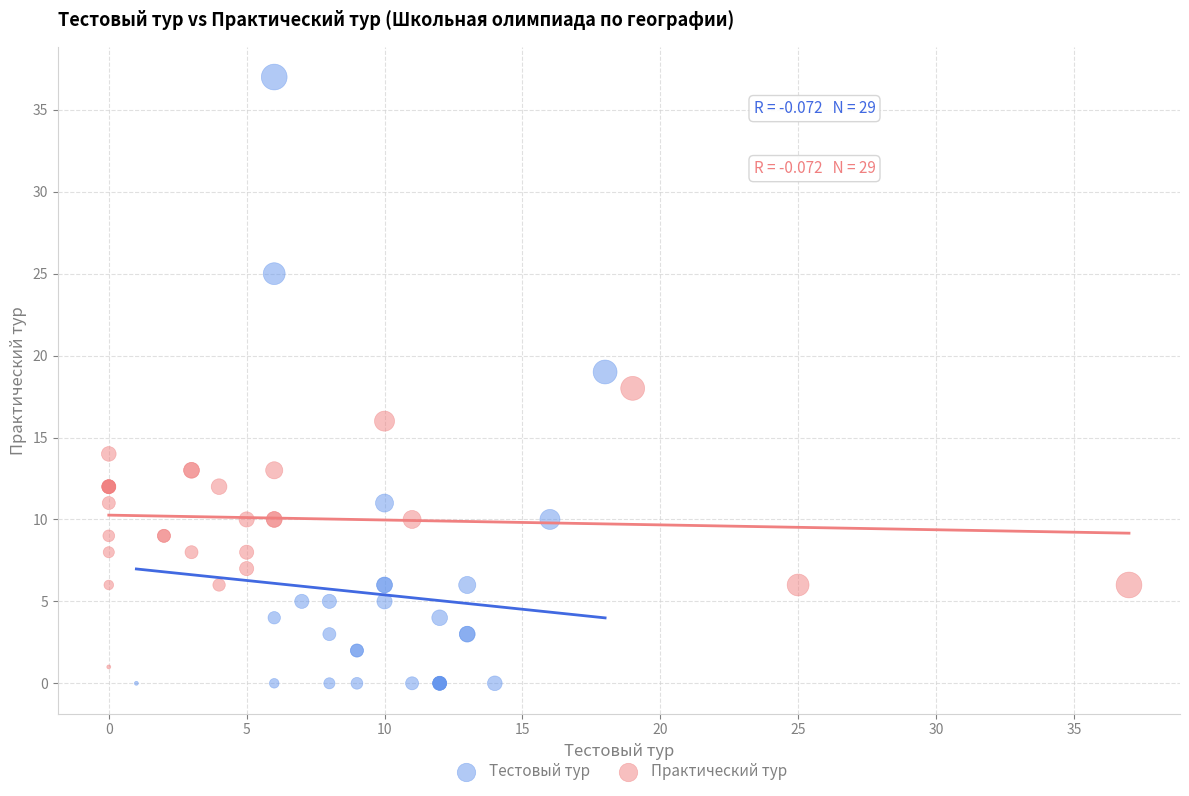

Which series contains the highest Y value?

Тестовый тур